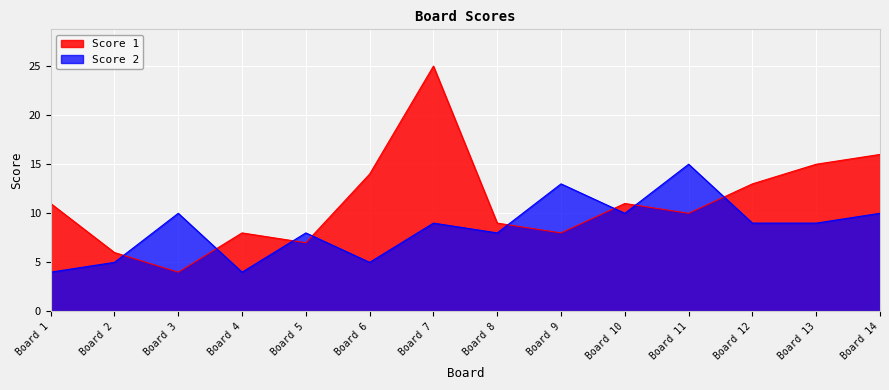

Count the number of data series in this chart.

2